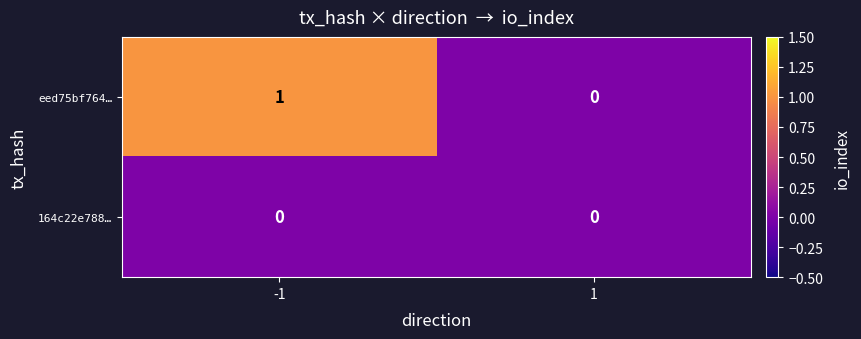

Which series has the largest total across all categories?

eed75bf764…